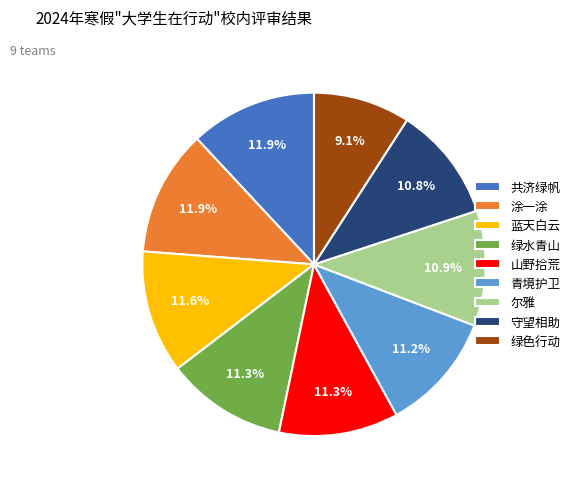

Which category has the smallest portion of the pie?

绿色行动